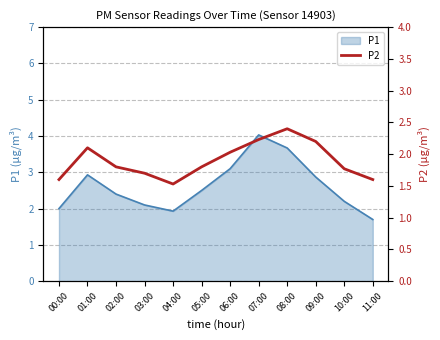

What is the greatest value displayed?

2.4